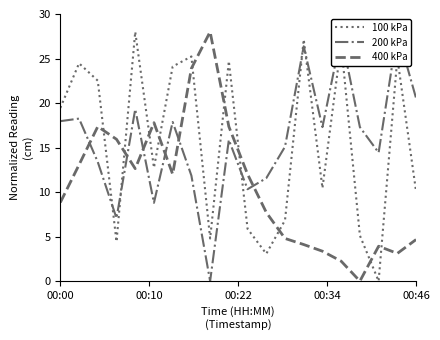

What is the value of the 200 kPa point at the 20th from the left?

20.5